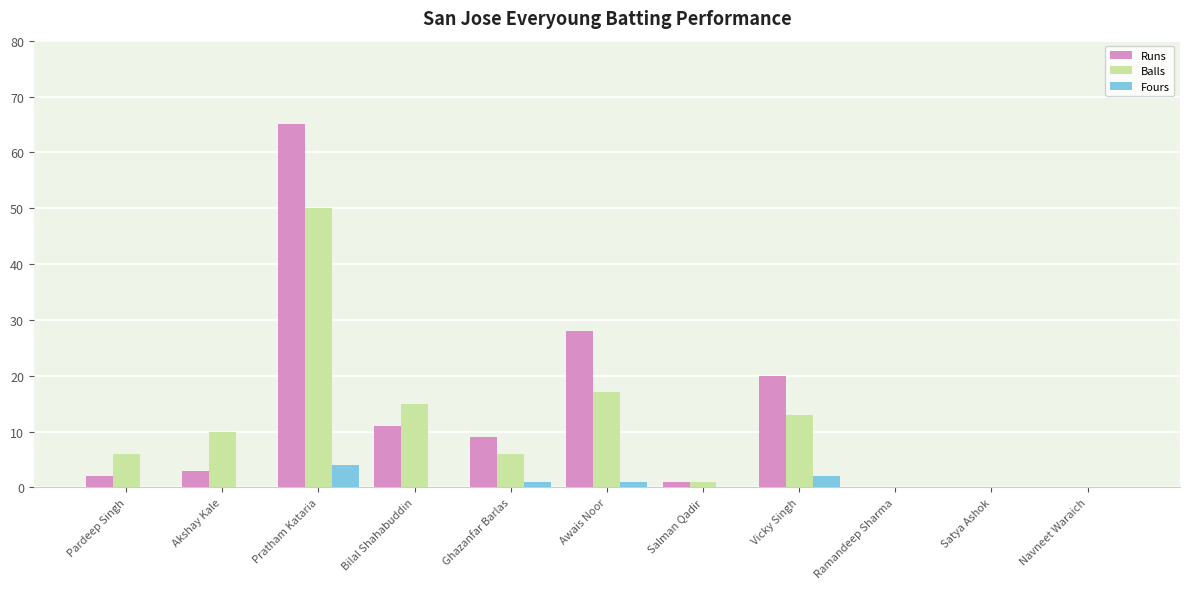

The value of Fours at Salman Qadir is 0. True or false?

True